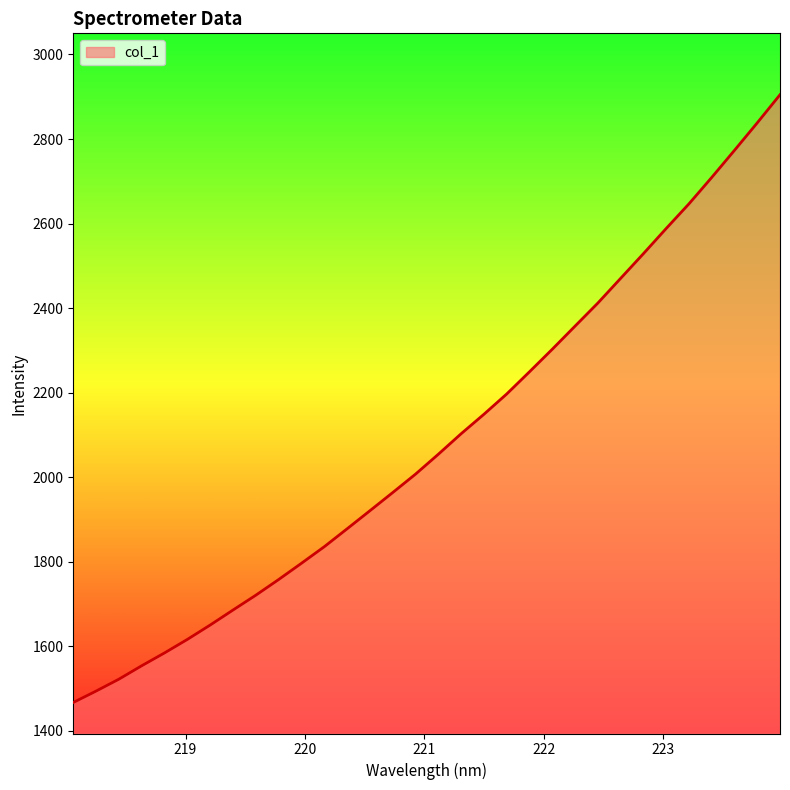

How many values exceed 2054?

16